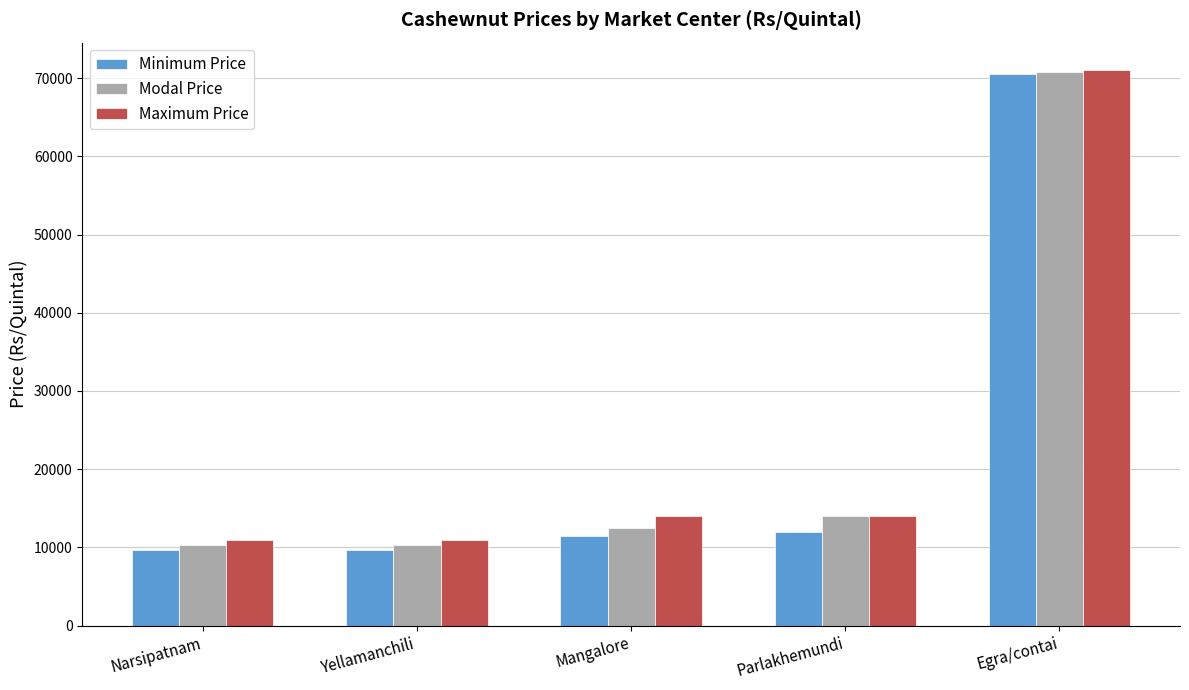

What is the minimum value shown in the chart?

9600